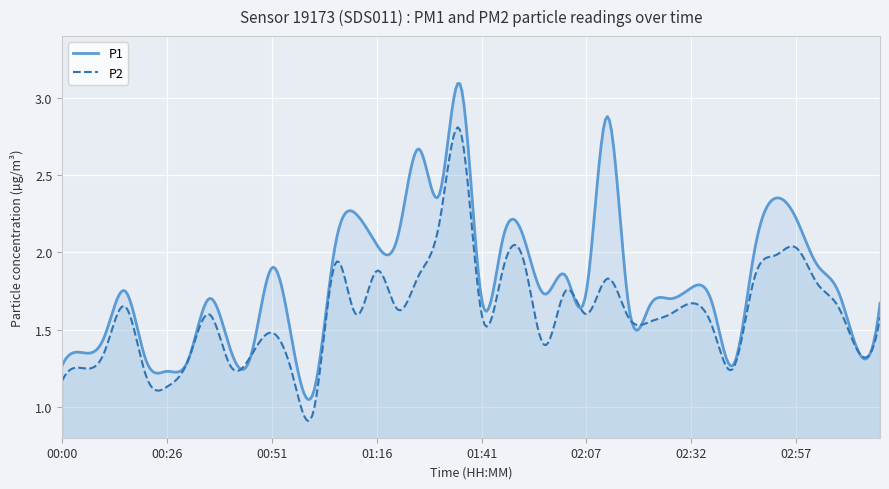

How many data points in P2 are above 1?

39